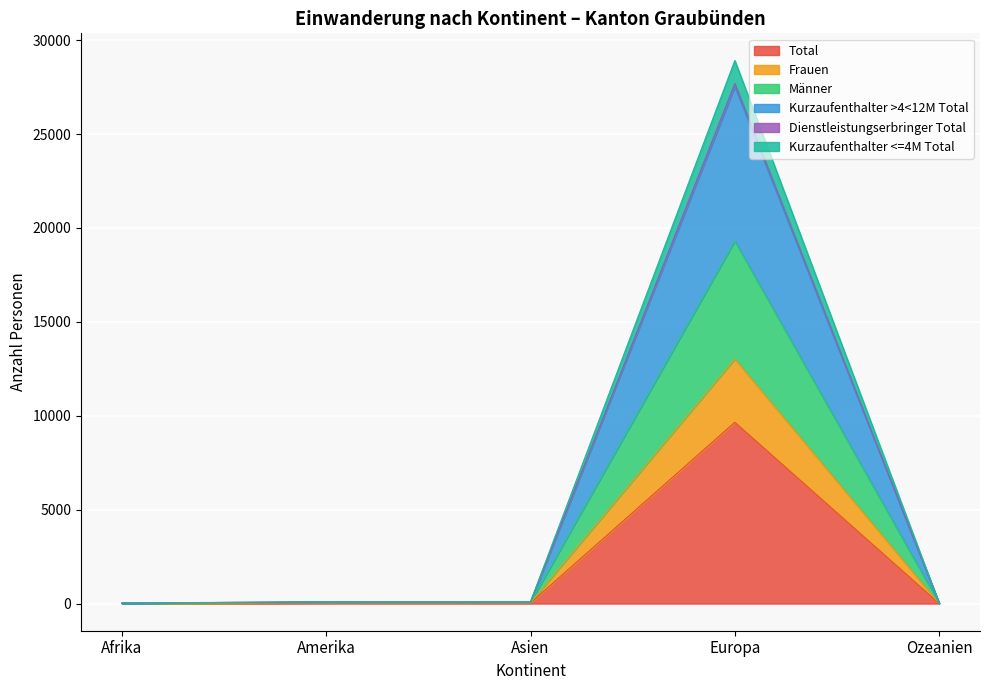

True or false: Total and Männer cross at least once.

False